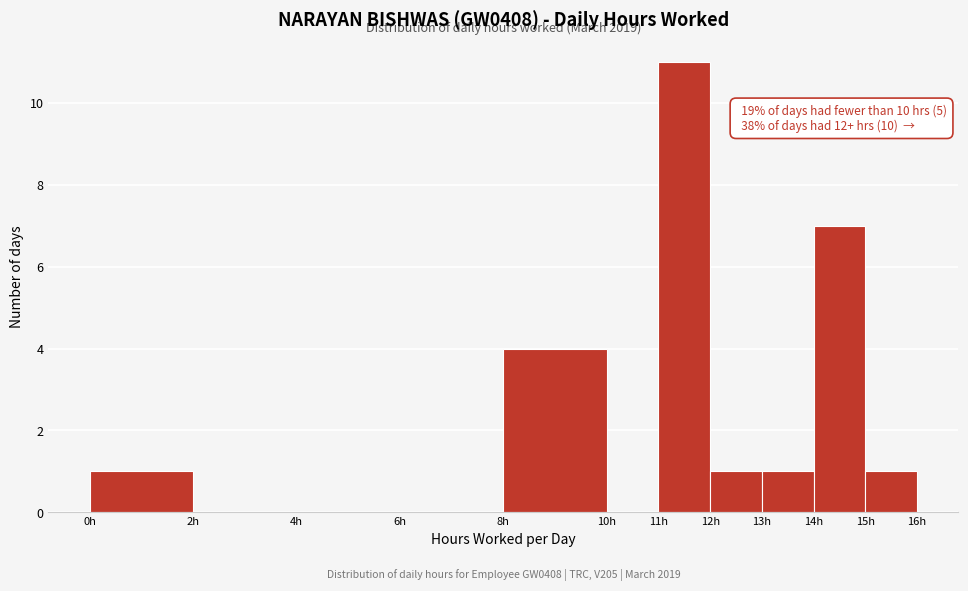

Which range on the x-axis has the tallest bar?

11 to 12